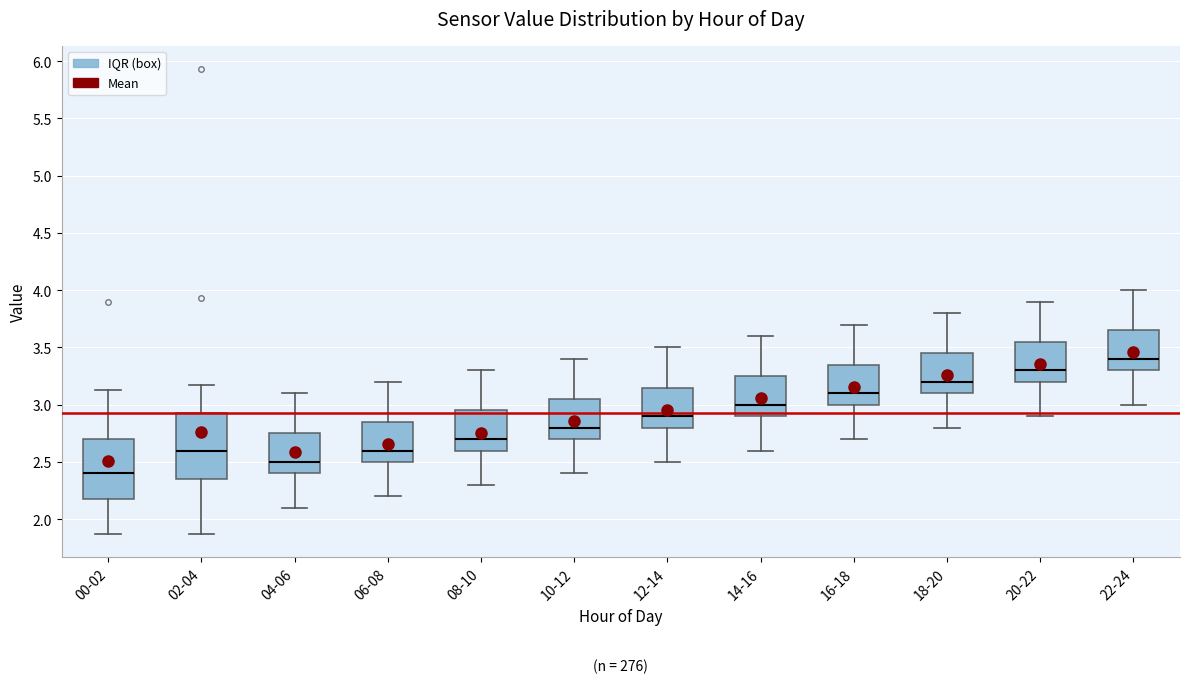

Reading left to right, transcribe this box plot: for each box, give where its median line is, the range the box spans, and where its two whiskers end, as read against the y-axis. The values are not printed on the chart, so give them approximately, as read against the axis.

00-02: median 2.40, box 2.20 to 2.70, whiskers 1.85 to 3.15
02-04: median 2.60, box 2.35 to 2.95, whiskers 1.85 to 3.15
04-06: median 2.50, box 2.40 to 2.75, whiskers 2.10 to 3.10
06-08: median 2.60, box 2.50 to 2.85, whiskers 2.20 to 3.20
08-10: median 2.70, box 2.60 to 2.95, whiskers 2.30 to 3.30
10-12: median 2.80, box 2.70 to 3.05, whiskers 2.40 to 3.40
12-14: median 2.90, box 2.80 to 3.15, whiskers 2.50 to 3.50
14-16: median 3.00, box 2.90 to 3.25, whiskers 2.60 to 3.60
16-18: median 3.10, box 3.00 to 3.35, whiskers 2.70 to 3.70
18-20: median 3.20, box 3.10 to 3.45, whiskers 2.80 to 3.80
20-22: median 3.30, box 3.20 to 3.55, whiskers 2.90 to 3.90
22-24: median 3.40, box 3.30 to 3.65, whiskers 3.00 to 4.00